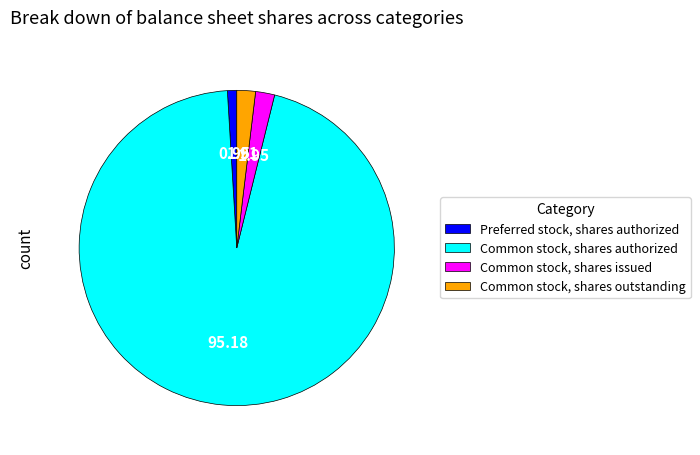

How many segments does this pie chart have?

4